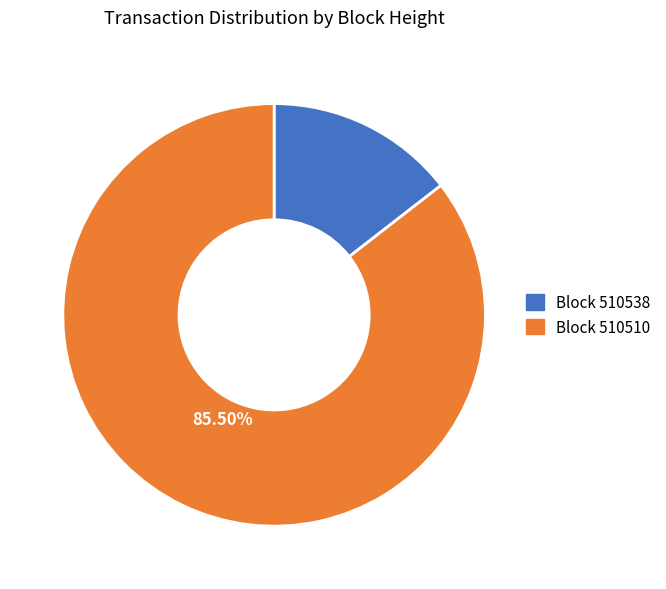

Is there any slice that represents more than half of the pie?

Yes